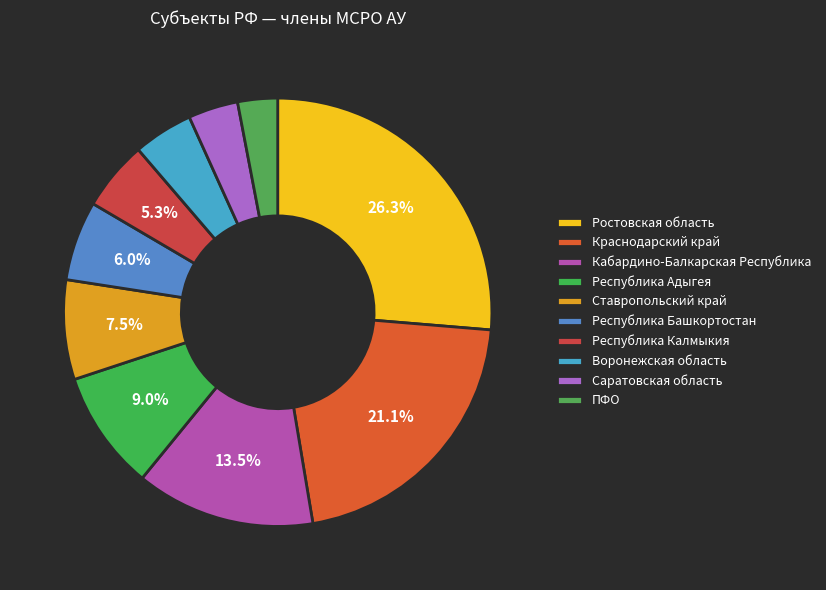

Is there a majority slice in this chart?

No